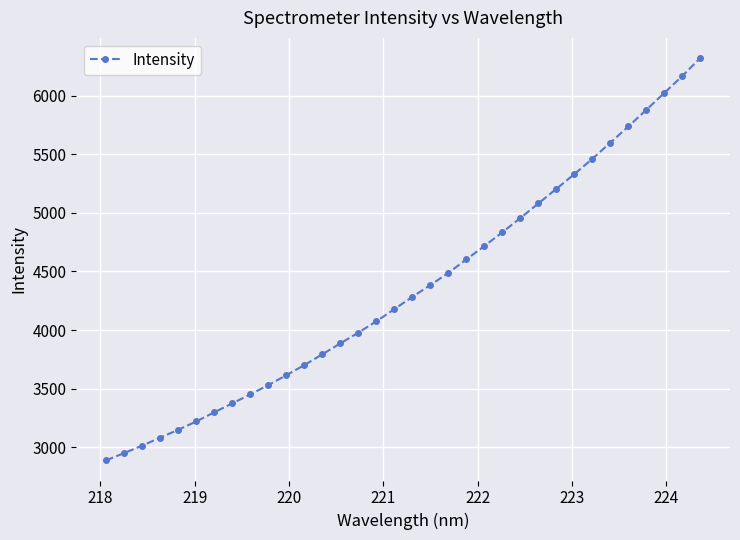

What is the average value?

4360.6